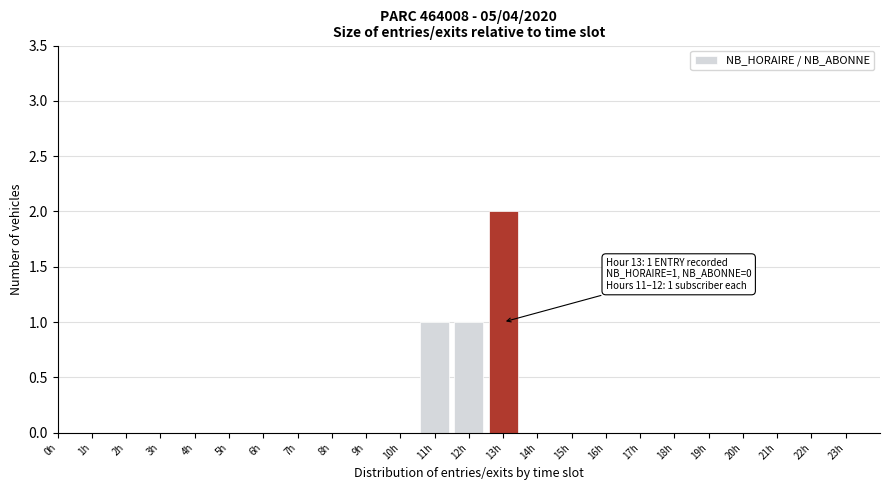

Reading right to left, extract all data points from this chart.

23h=0	22h=0	21h=0	20h=0	19h=0	18h=0	17h=0	16h=0	15h=0	14h=0	13h=2	12h=1	11h=1	10h=0	9h=0	8h=0	7h=0	6h=0	5h=0	4h=0	3h=0	2h=0	1h=0	0h=0